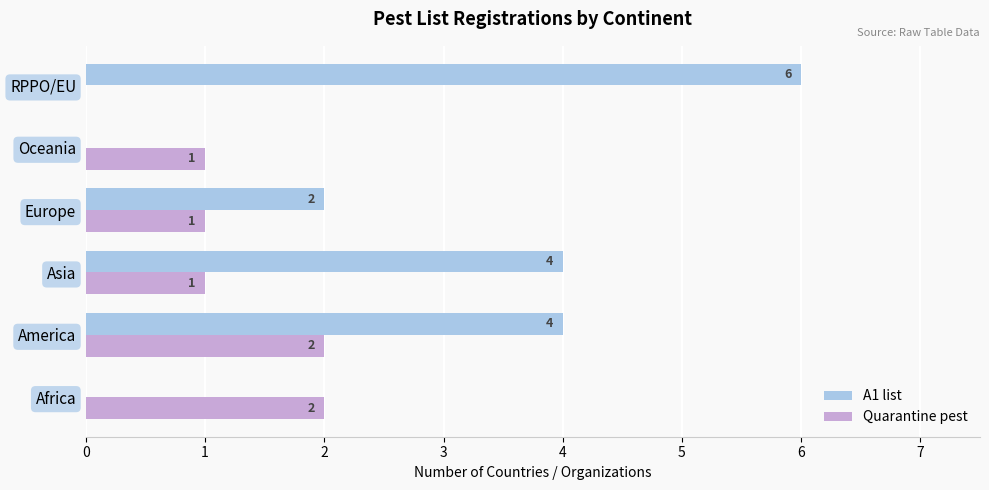

Which series has the largest total across all categories?

A1 list